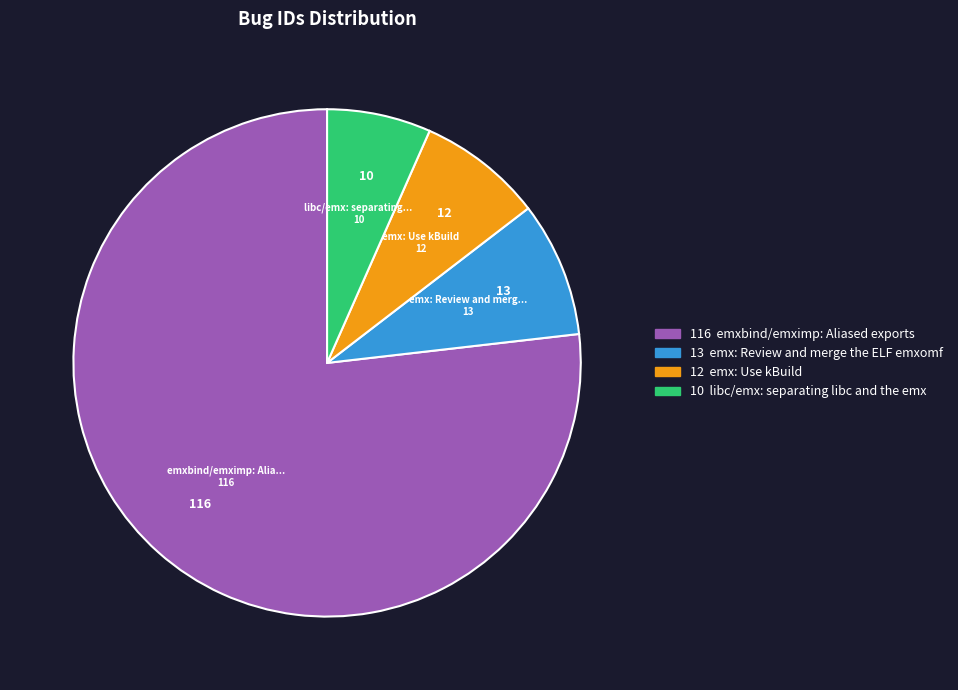

Is there any slice that represents more than half of the pie?

Yes